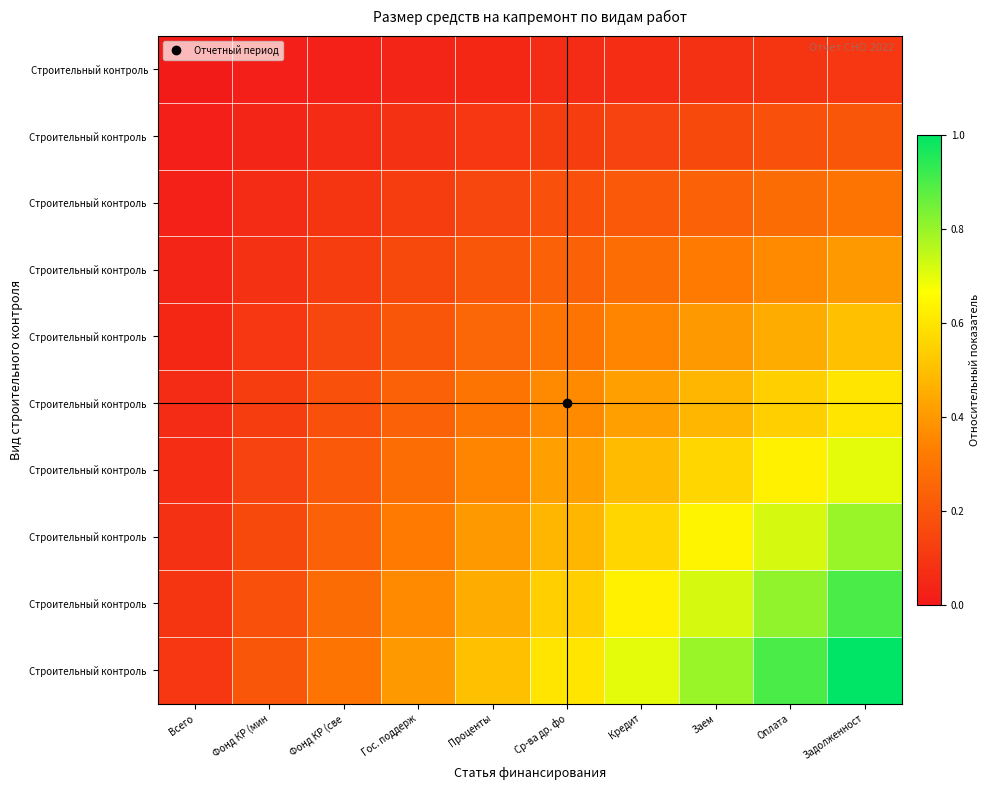

At how many categories does at least one series exceed 0?

10